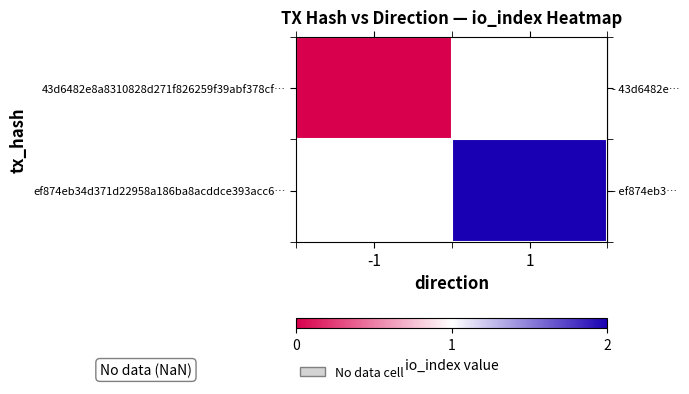

The row_1 series shows 2.6 at 1. True or false?

False